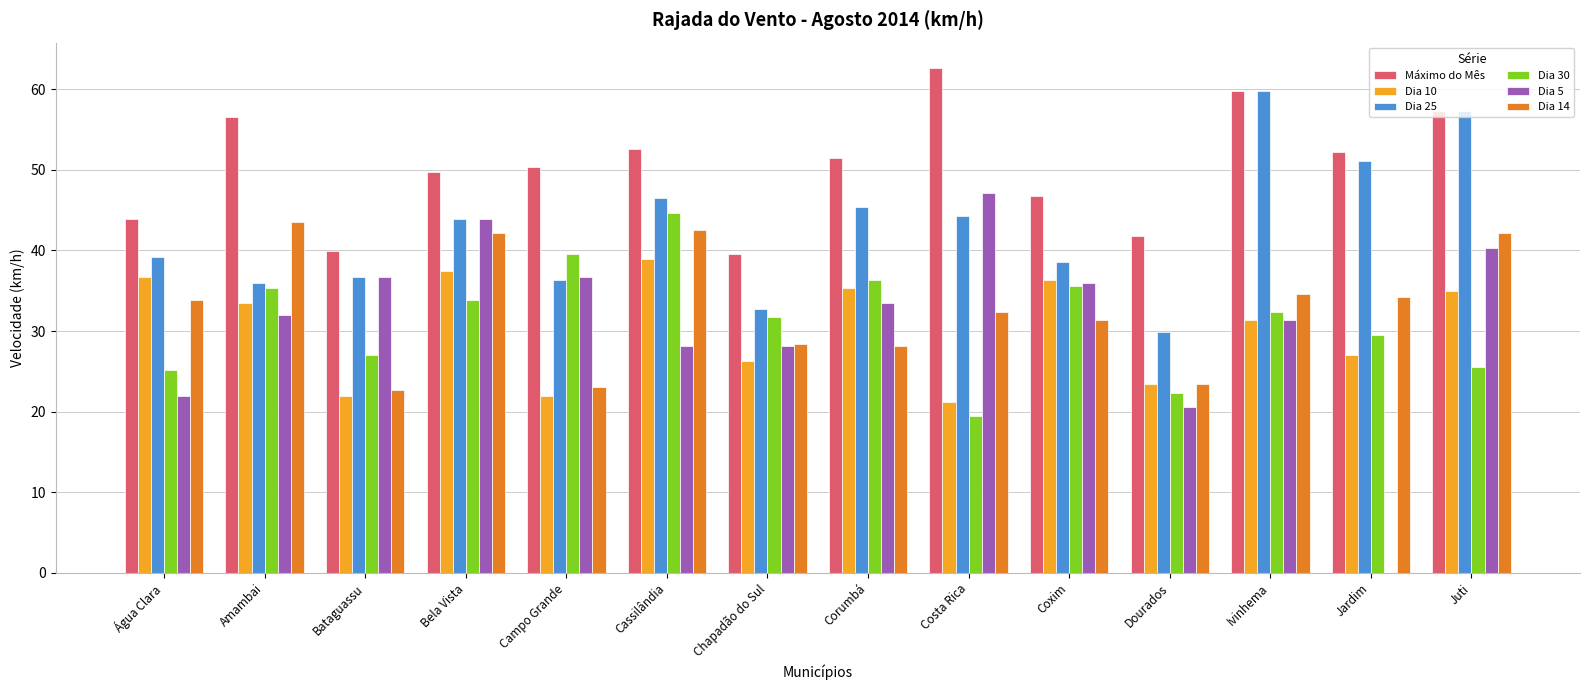

Count the number of data series in this chart.

6